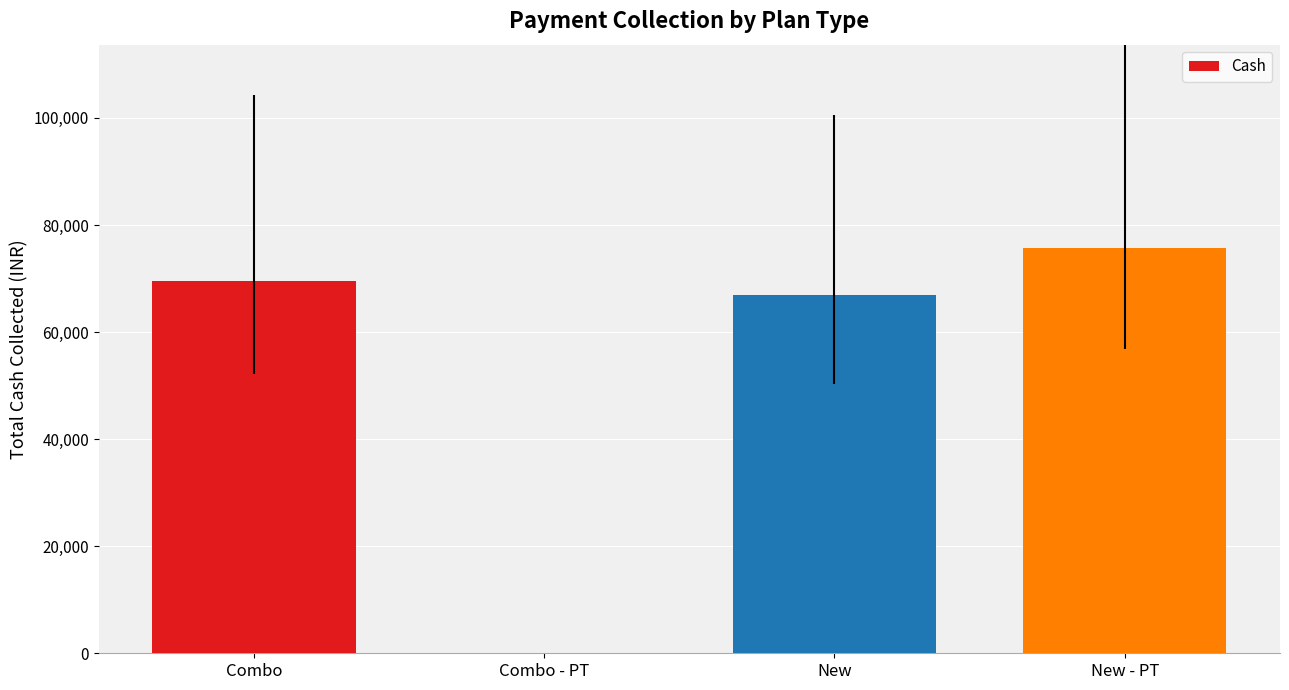

The value at New is 29248. True or false?

False